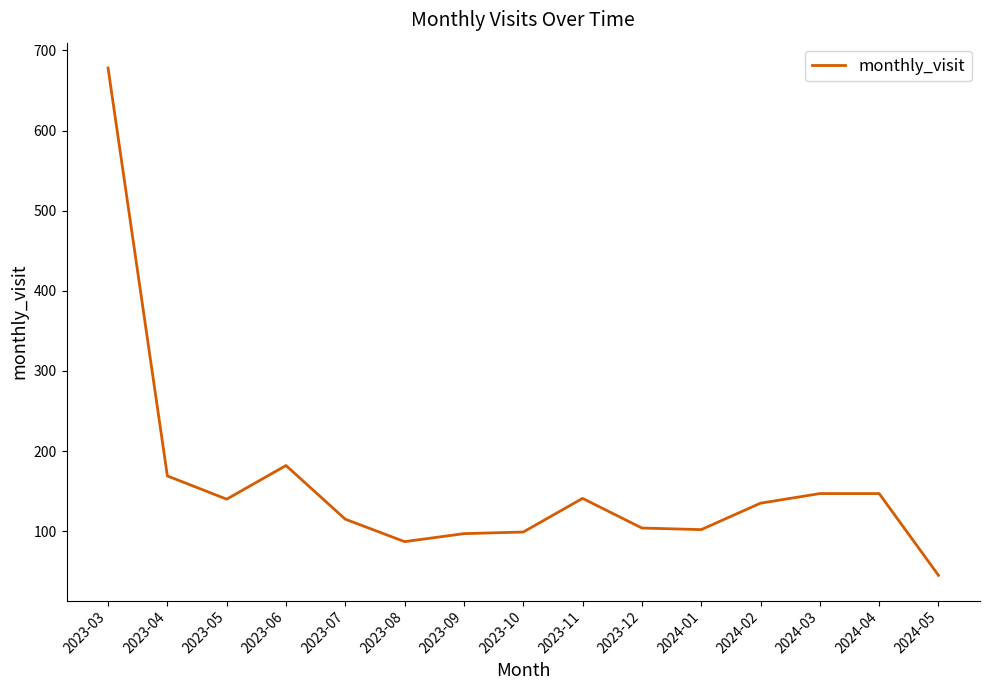

Where does the data first go above 135?

2023-03